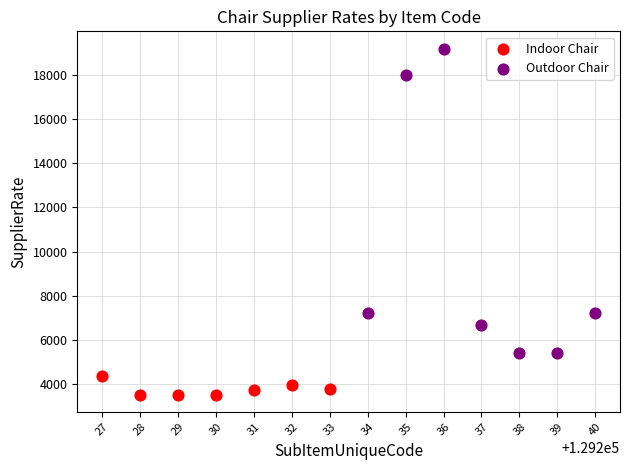

Which series reaches the maximum Y coordinate?

Outdoor Chair